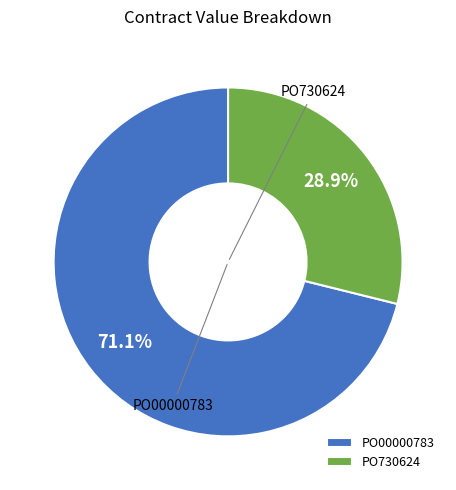

Is it true that PO00000783 is 56% of the pie?

False